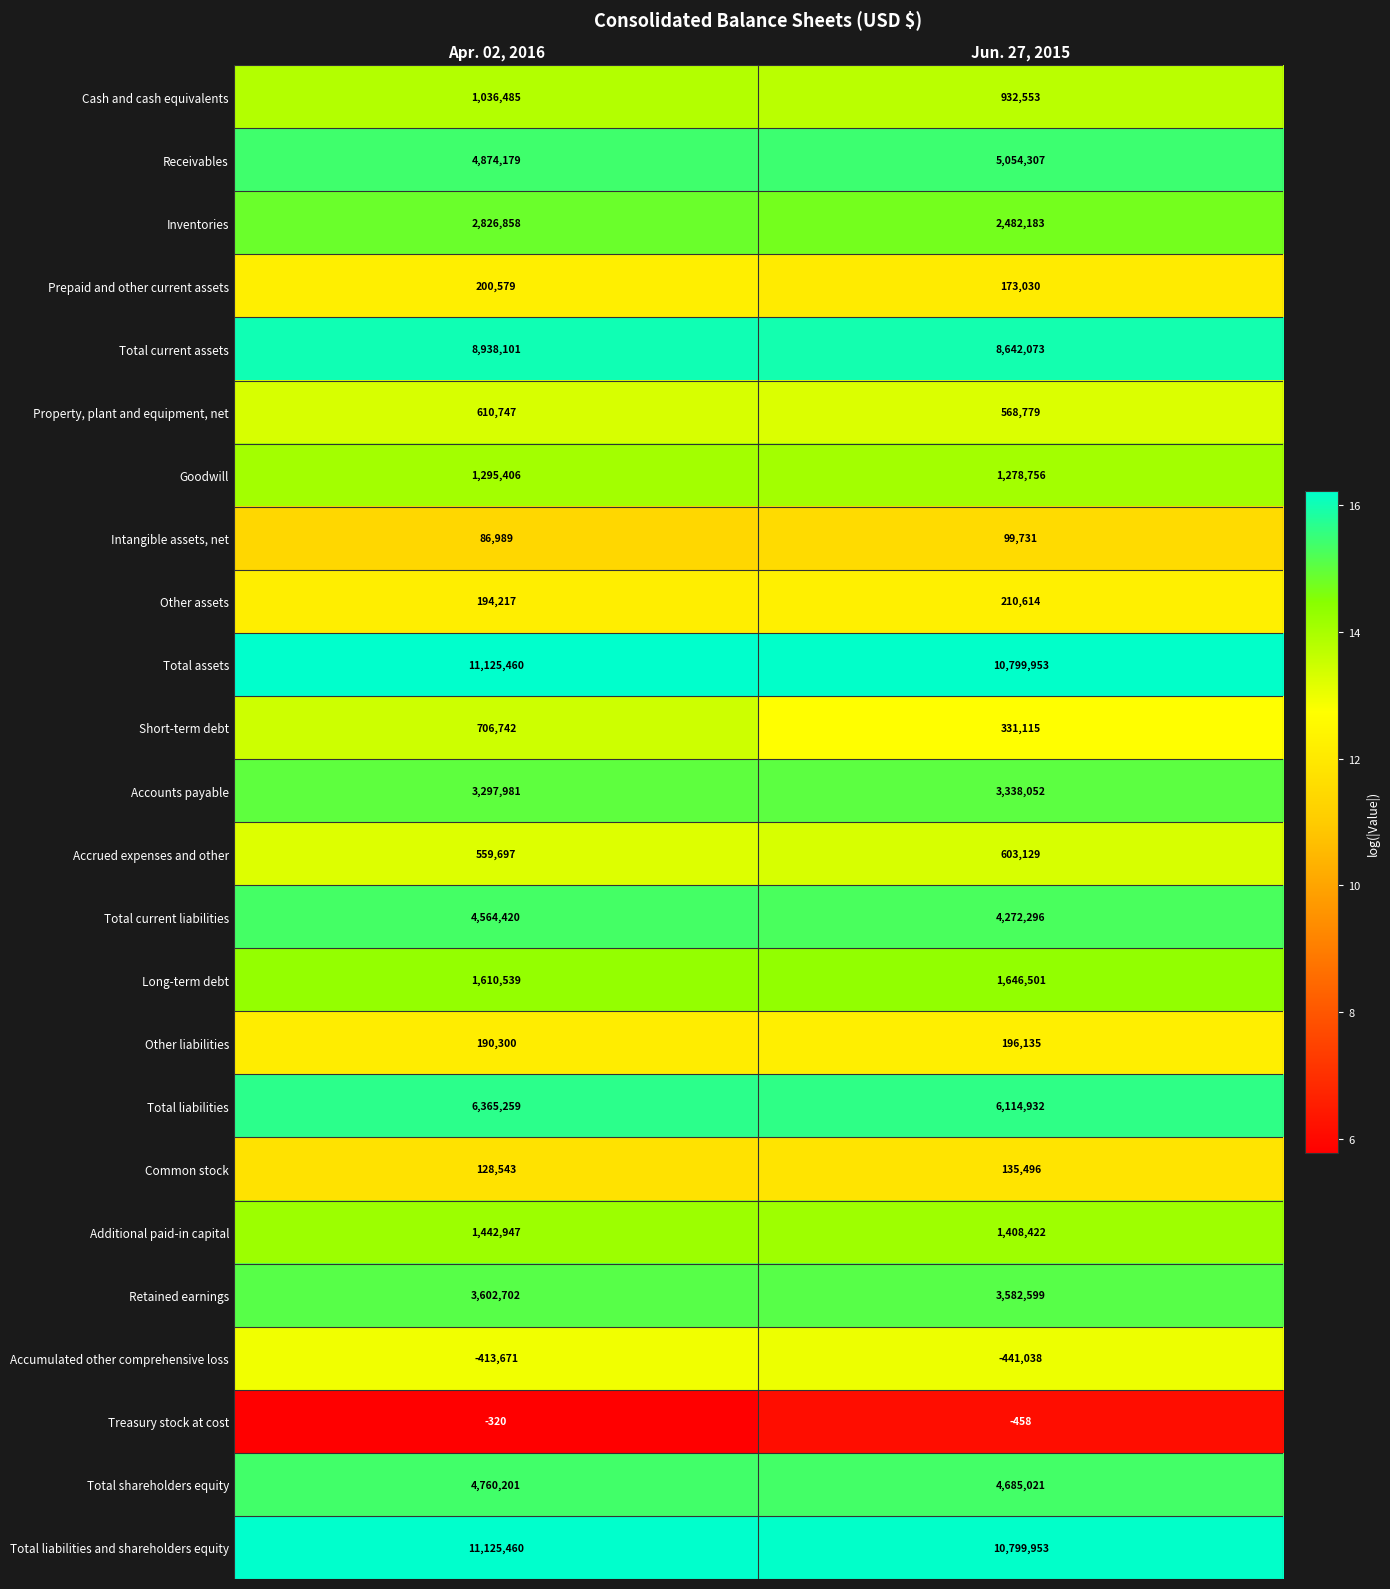

List the labels in order of Accounts payable value, smallest first.

Apr. 02, 2016, Jun. 27, 2015